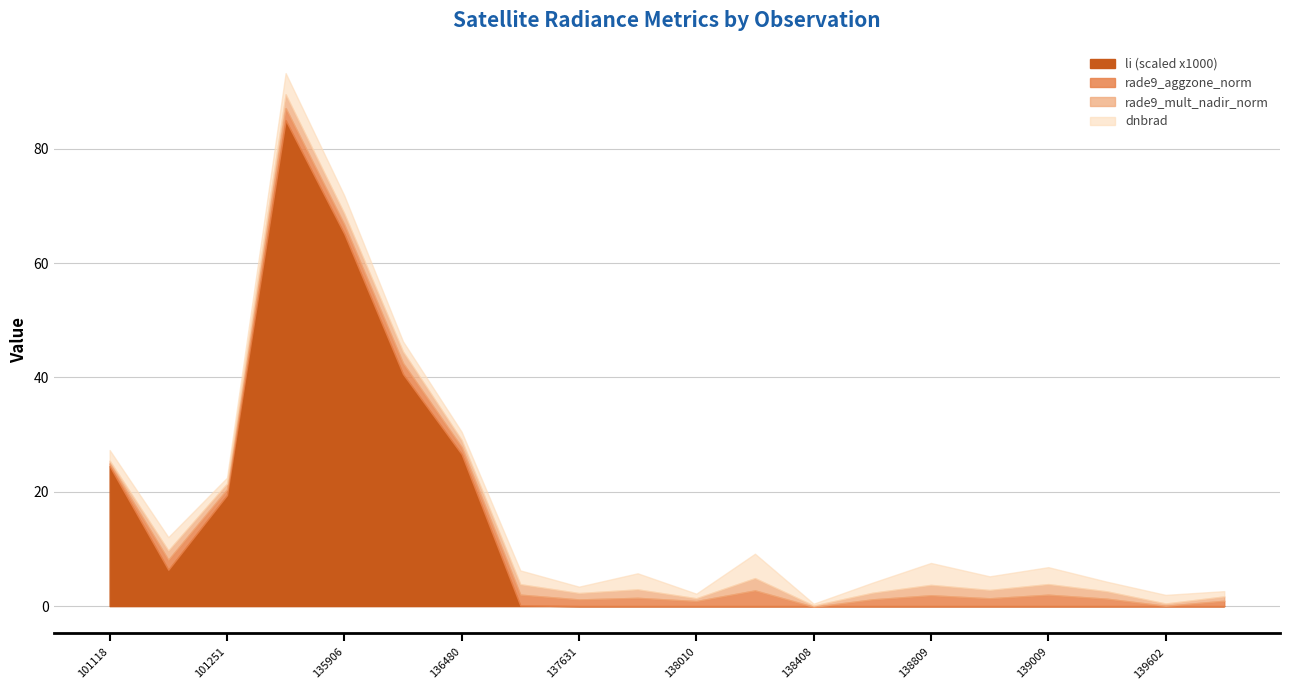

What is the maximum value for dnbrad?

4.3